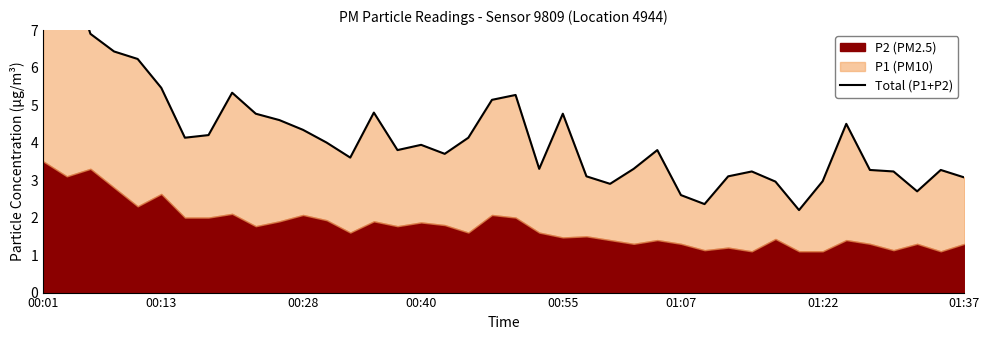

What is the label of the 8th point from the right?

32